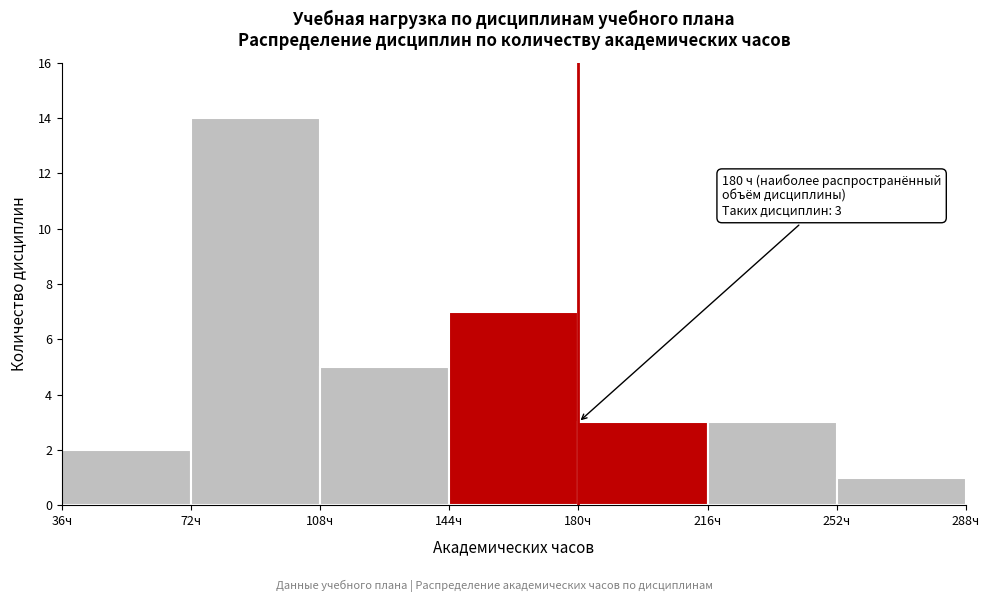

Over which range of the x-axis is the bar tallest?

72 to 108